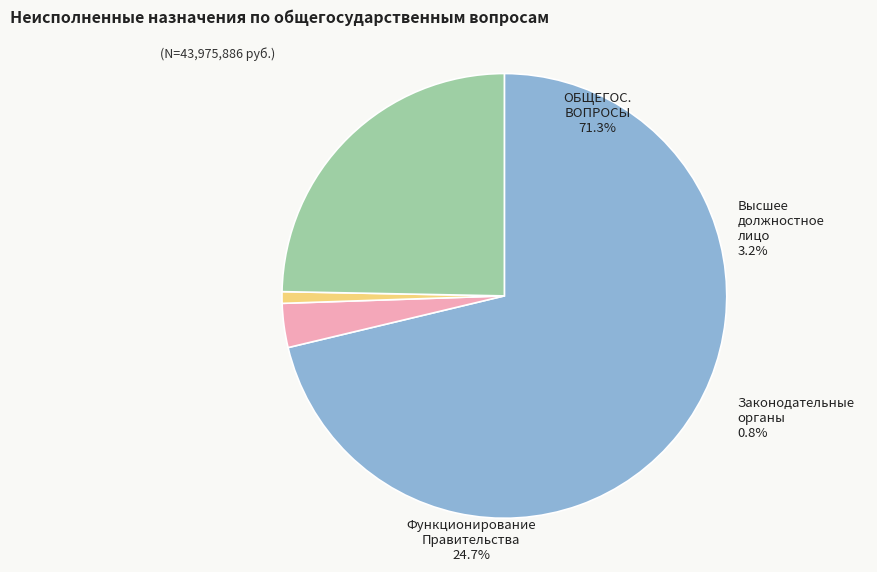

To the nearest percent, what portion does Функционирование высшего должностного represent?

3%